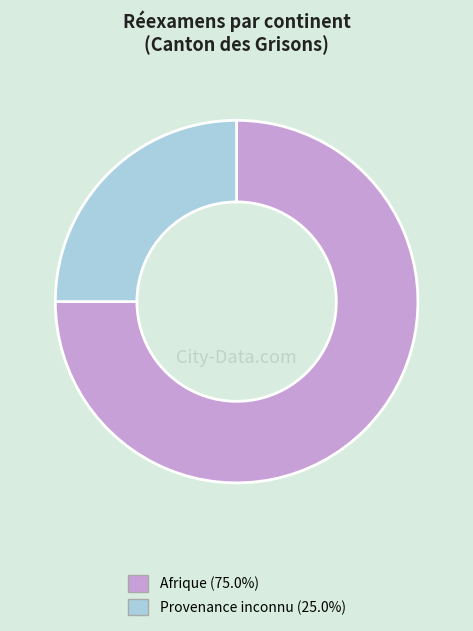

Is there a majority slice in this chart?

Yes